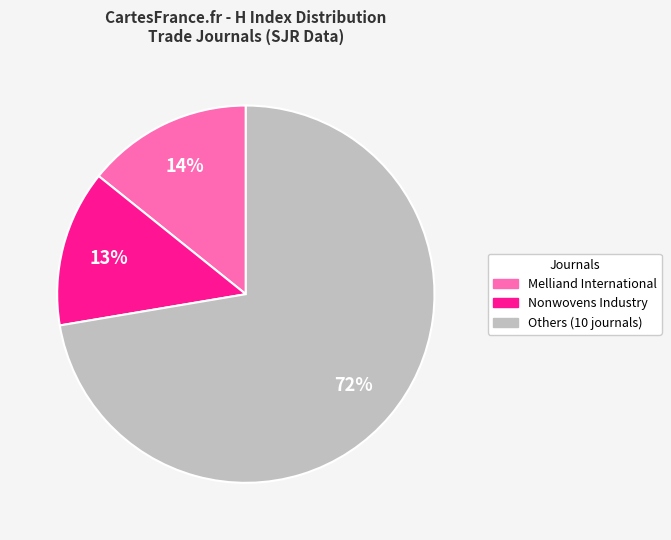

The Others (10 journals) slice represents 72% of the pie. True or false?

True